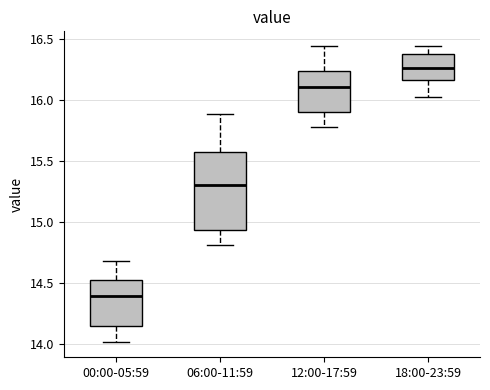

Reading left to right, transcribe this box plot: for each box, give where its median line is, the range the box spans, and where its two whiskers end, as read against the y-axis. The values are not printed on the chart, so give them approximately, as read against the axis.

00:00-05:59: median 14.40, box 14.15 to 14.55, whiskers 14.00 to 14.70
06:00-11:59: median 15.30, box 14.95 to 15.55, whiskers 14.80 to 15.90
12:00-17:59: median 16.10, box 15.90 to 16.25, whiskers 15.80 to 16.45
18:00-23:59: median 16.25, box 16.15 to 16.35, whiskers 16.00 to 16.45